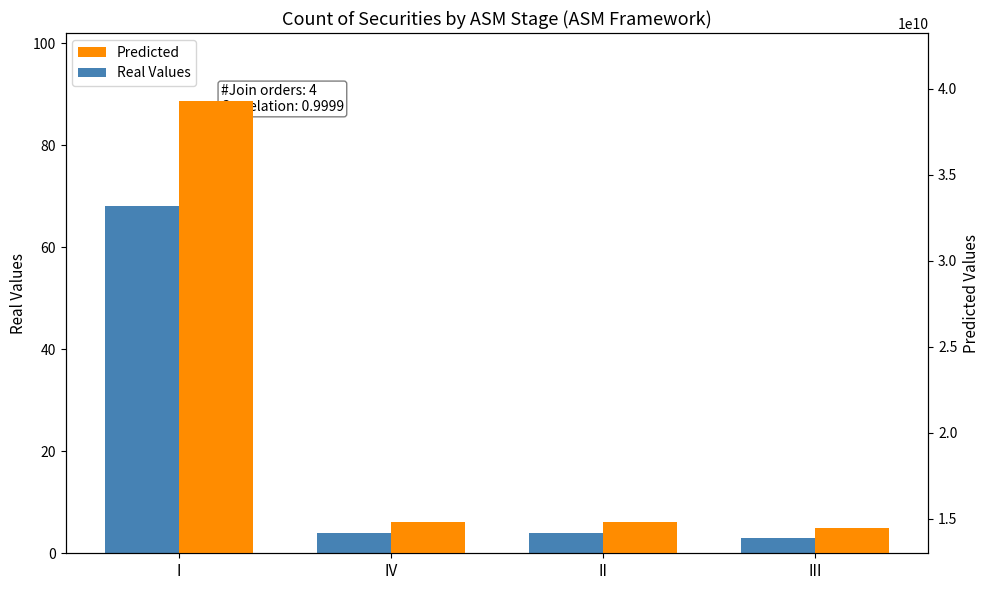

Count the number of categories in the chart.

4